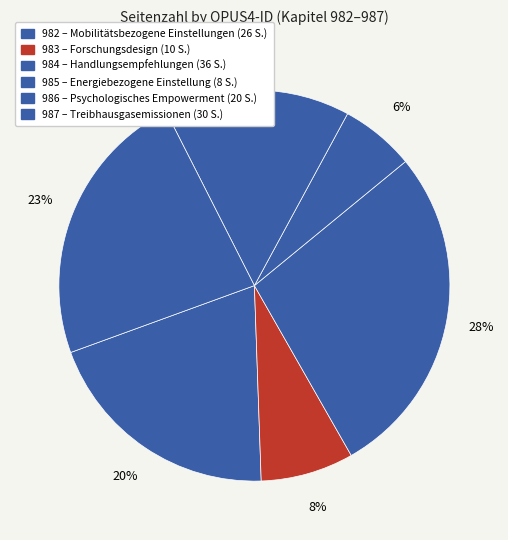

Between 987 and 984, which is larger?

984